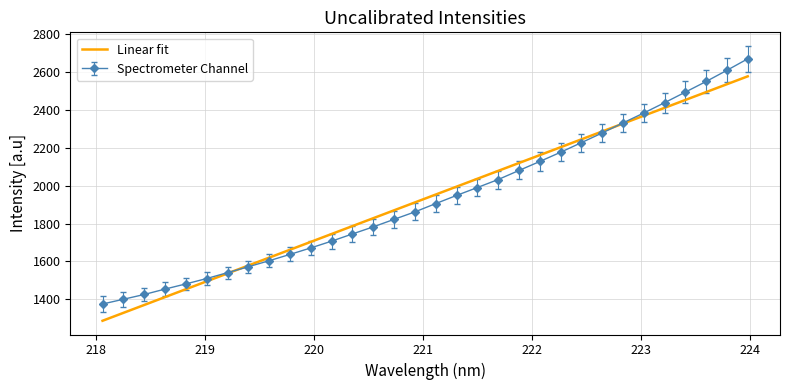

List the series in order of their peak value, lowest first.

Linear fit, Spectrometer Channel